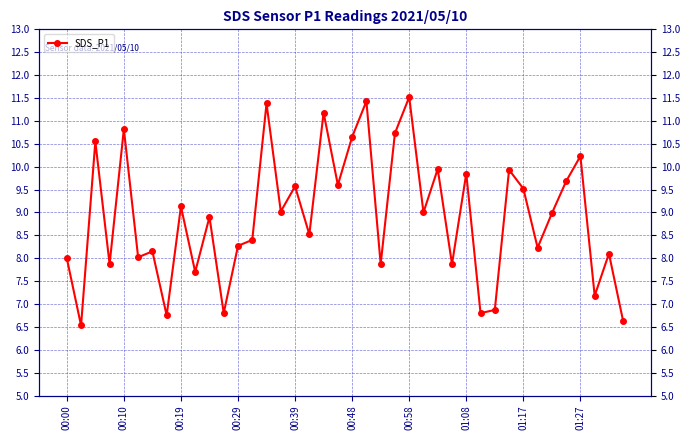

What is the minimum value shown in the chart?

6.5